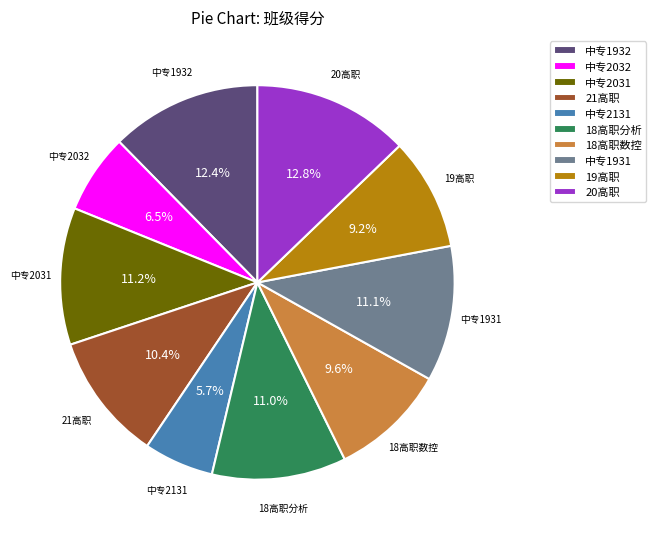

To the nearest percent, what portion does 20高职 represent?

13%